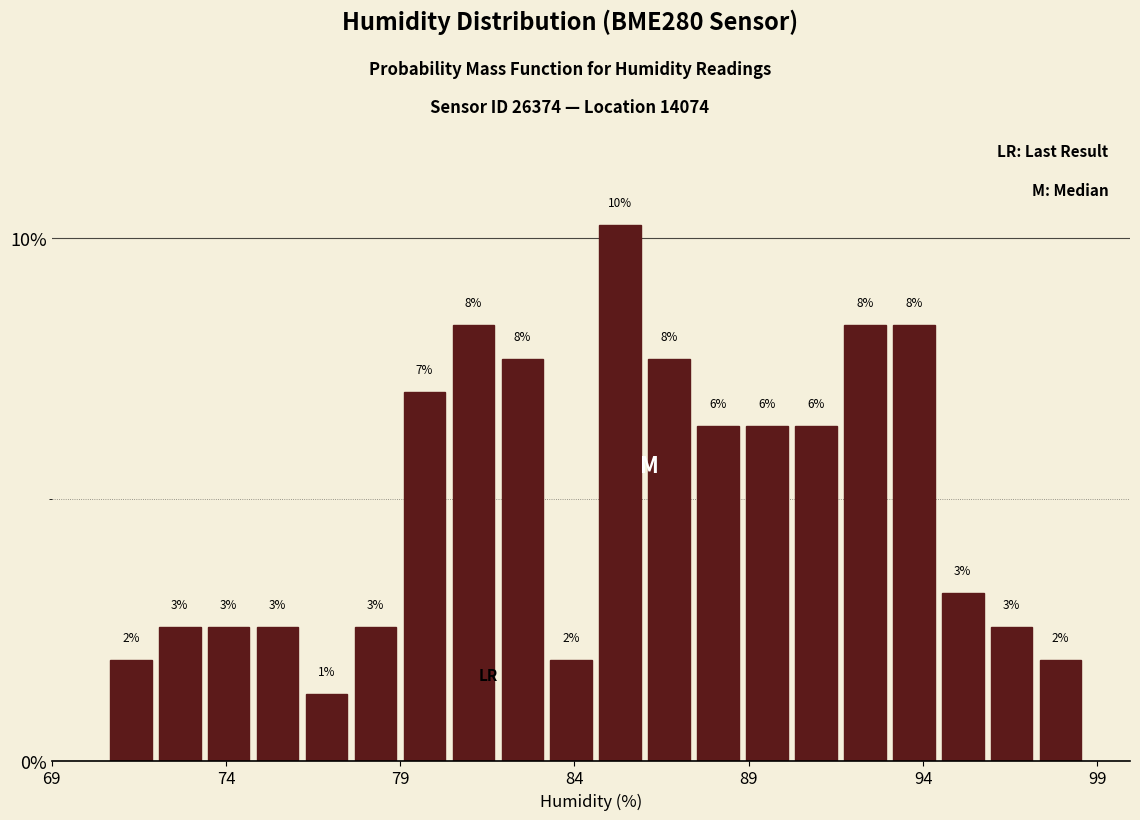

Read against the x-axis, roughly where is the centre of the tallest bar?

85.5